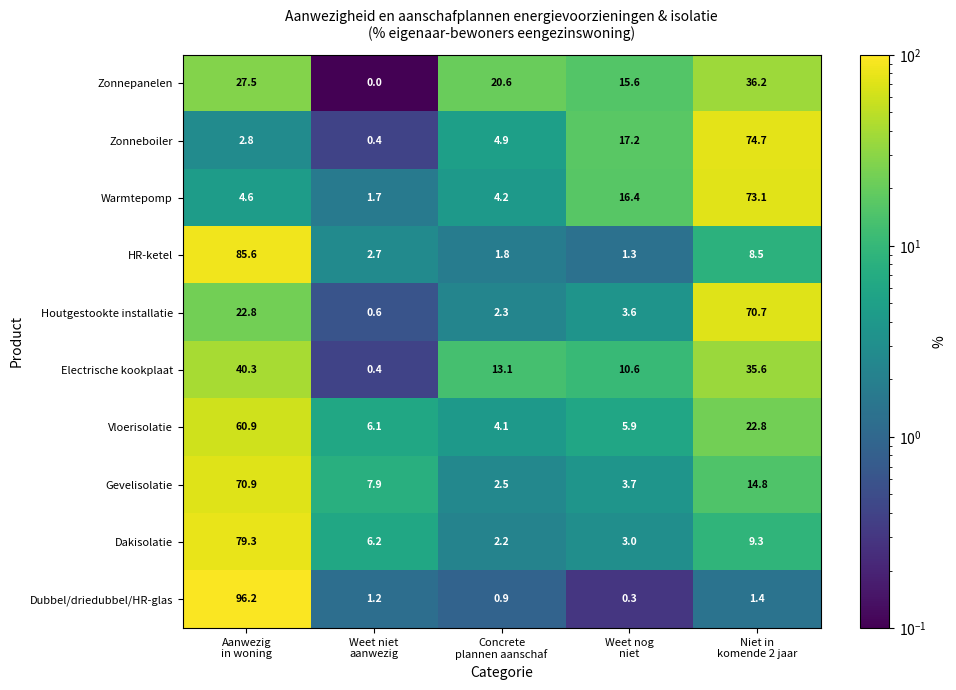

What is the difference between the maximum and minimum values in the Vloerisolatie series?

56.8